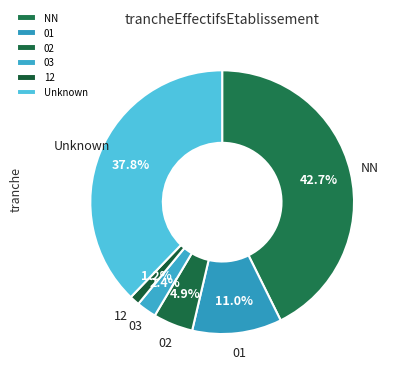

What percentage do 12 and 01 together represent?

12.2%